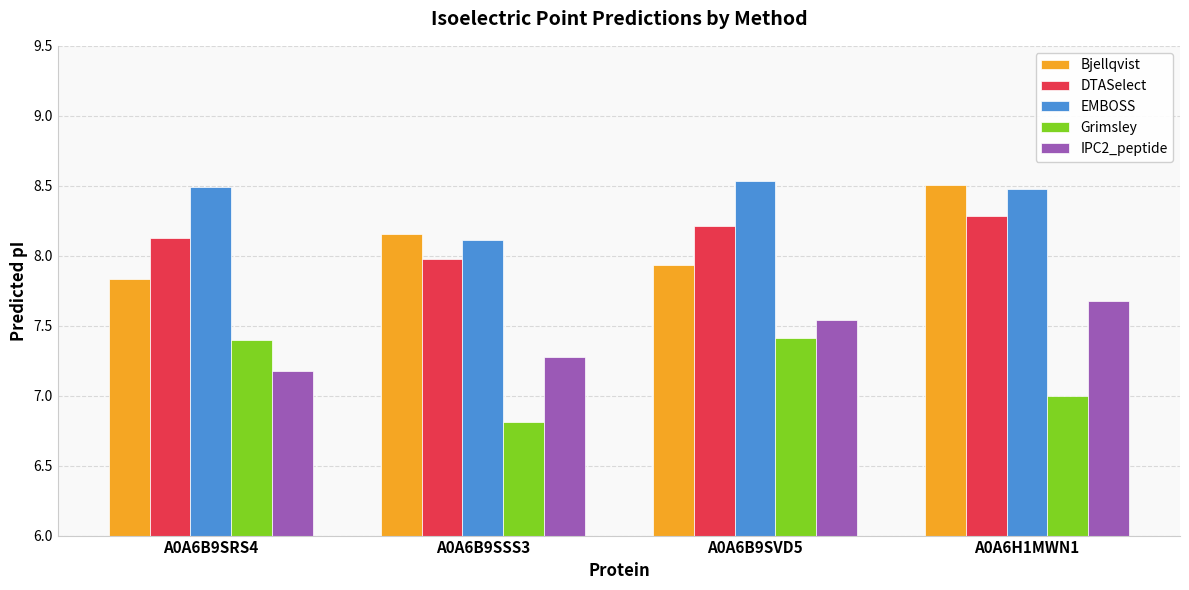

What is the value of the Grimsley bar at the 3rd from the left?

7.4